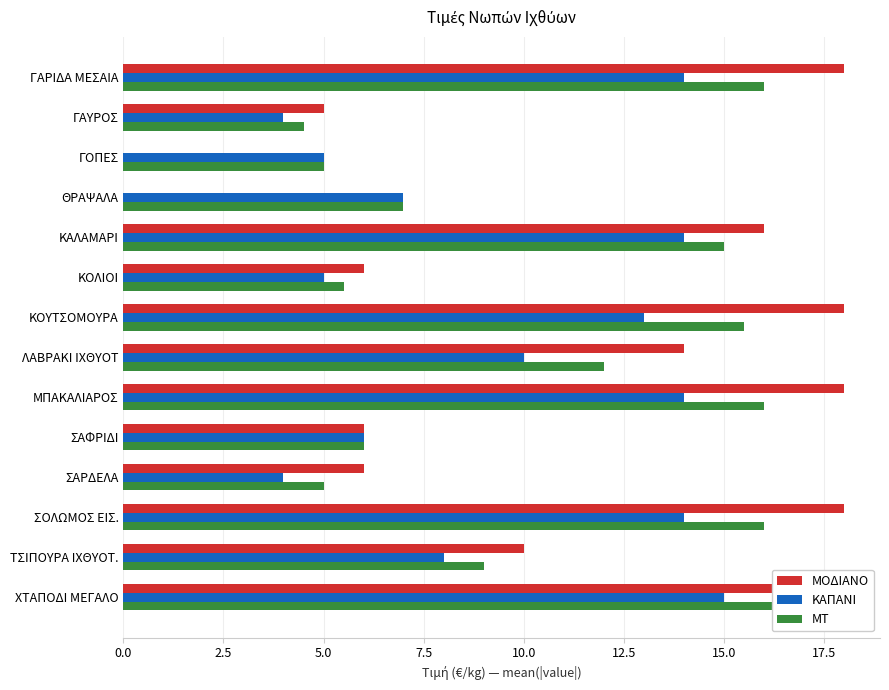

List the series in order of their peak value, lowest first.

ΚΑΠΑΝΙ, ΜΤ, ΜΟΔΙΑΝΟ